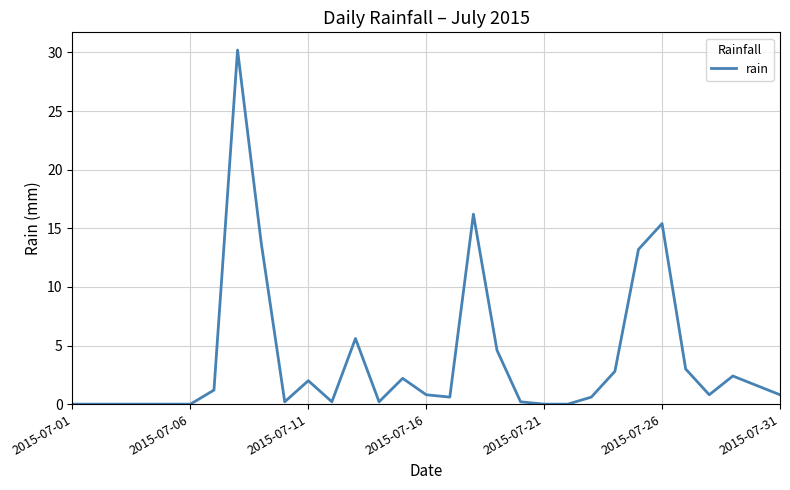

What is the difference between the maximum and minimum values?

30.2